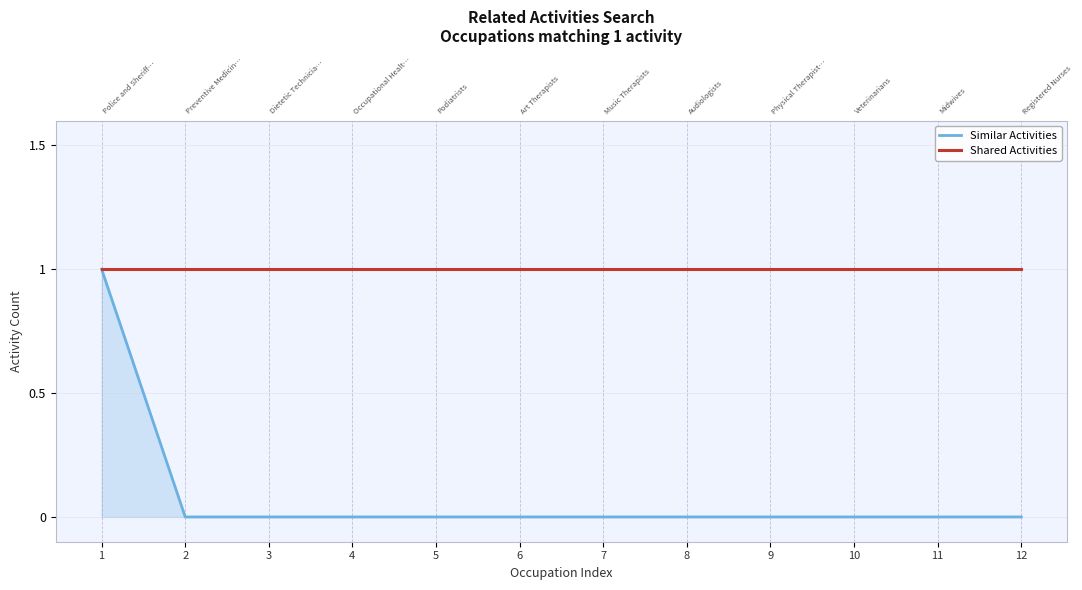

How many lines are shown in the chart?

2